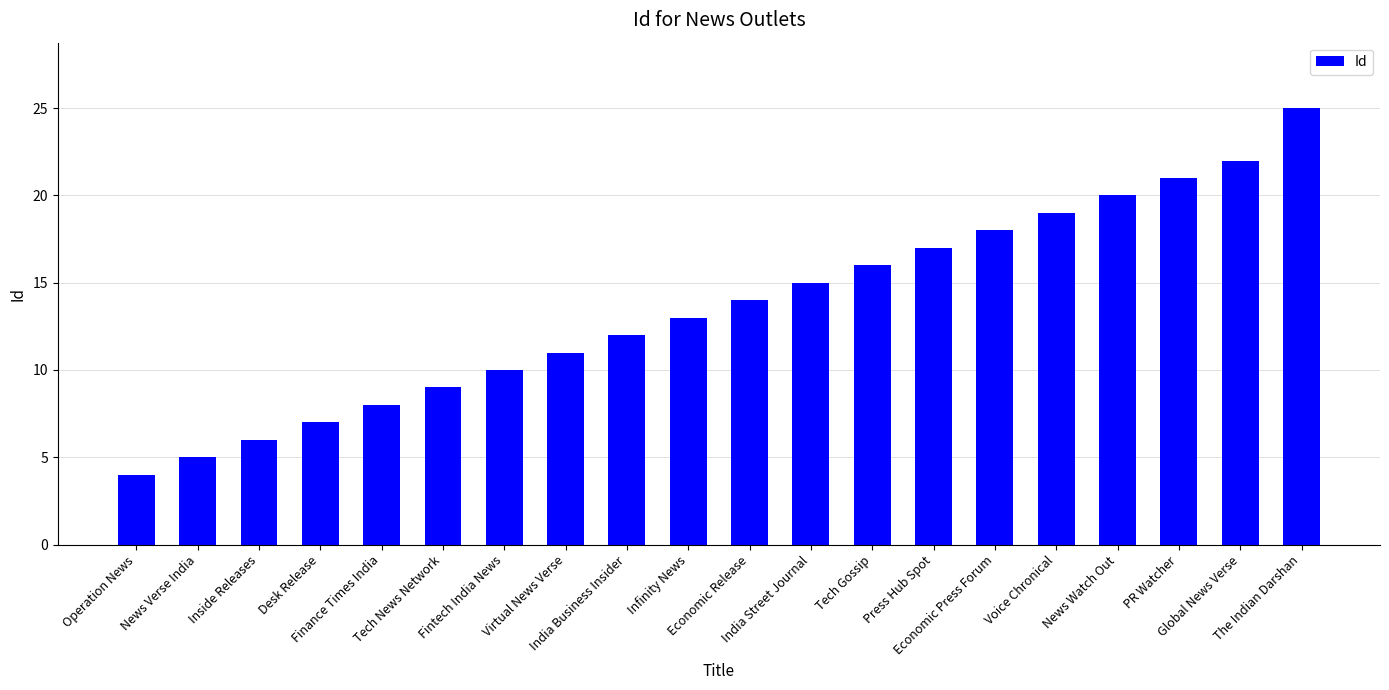

What is the value of the 4th bar from the left?

7